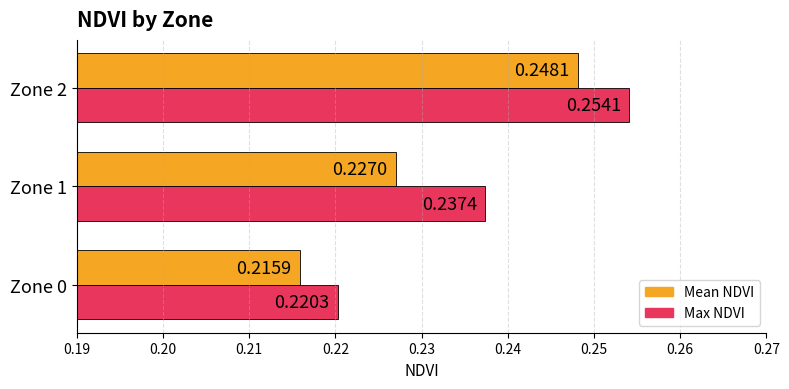

What are all the series names shown in the legend?

Mean NDVI, Max NDVI